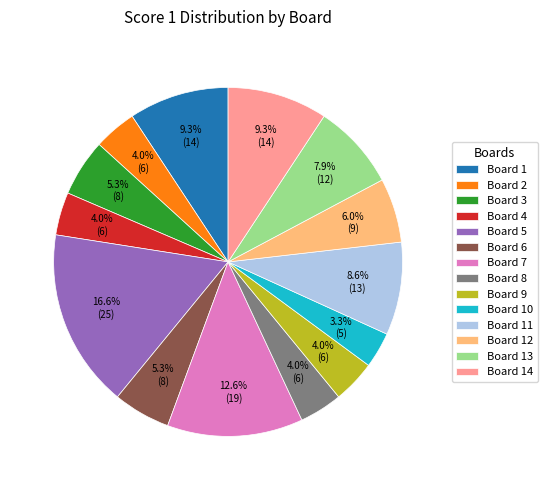

To the nearest percent, what is the combined percentage of Board 3 and Board 14?

15%